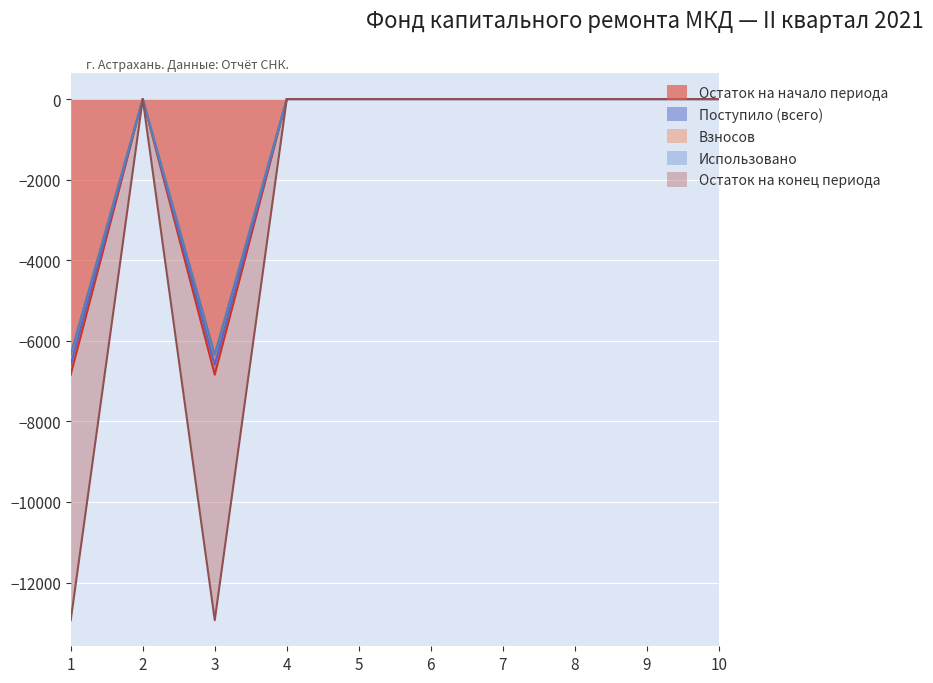

How many negative values does the Взносов series have?

2